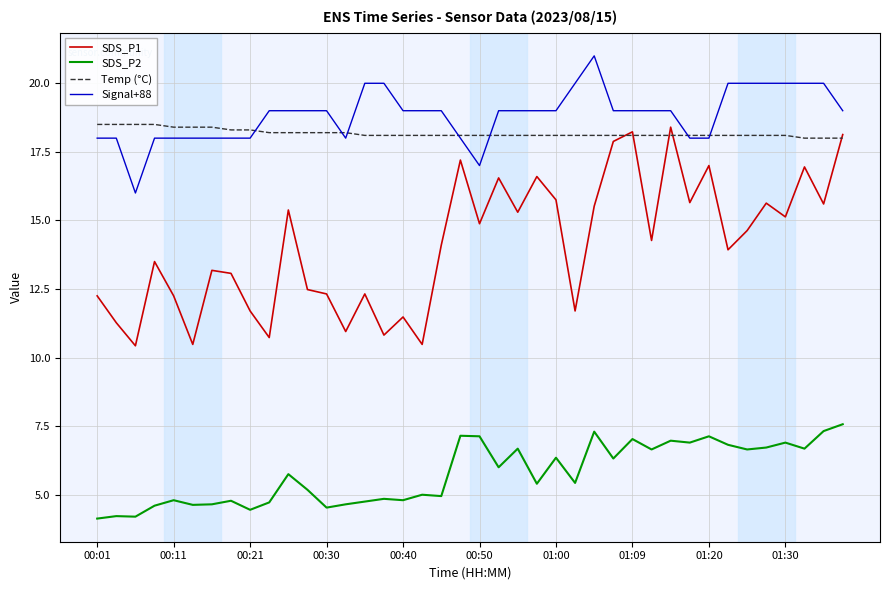

True or false: Signal+88 and SDS_P1 cross at least once.

False